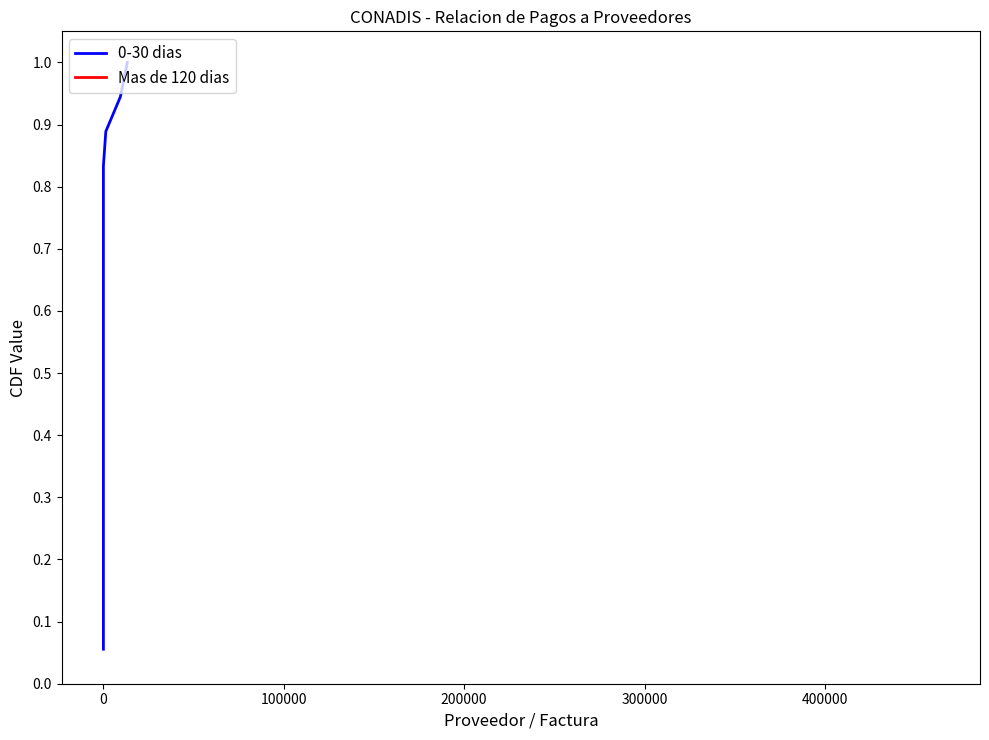

True or false: the data has more than 2 interior local peaks.

False